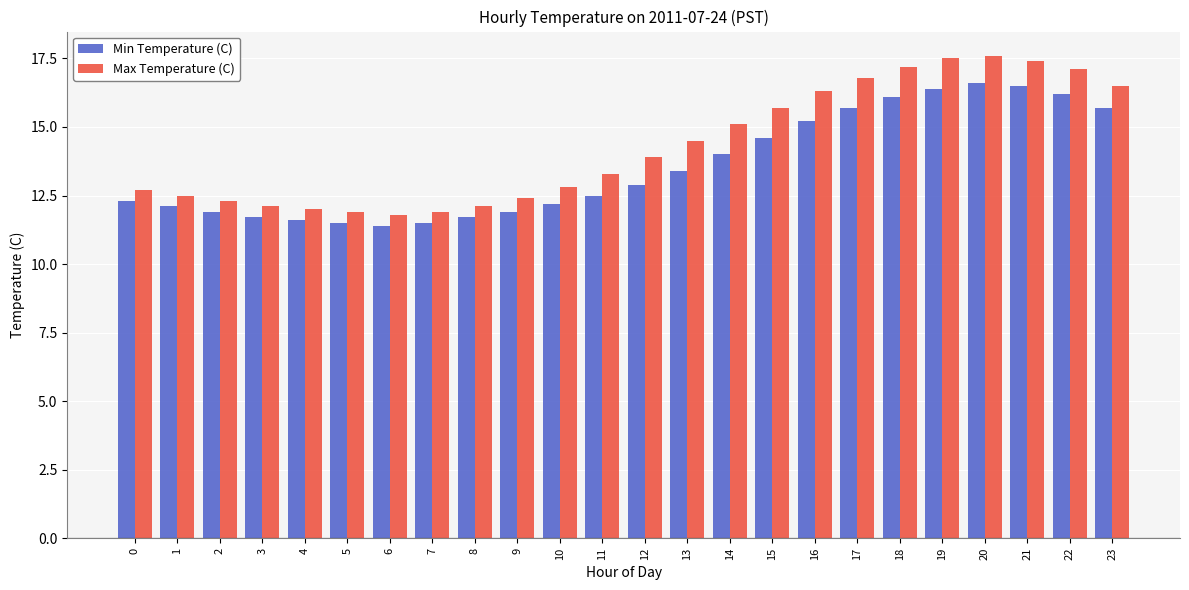

Which series has the largest range (max minus min)?

Max Temperature (C)